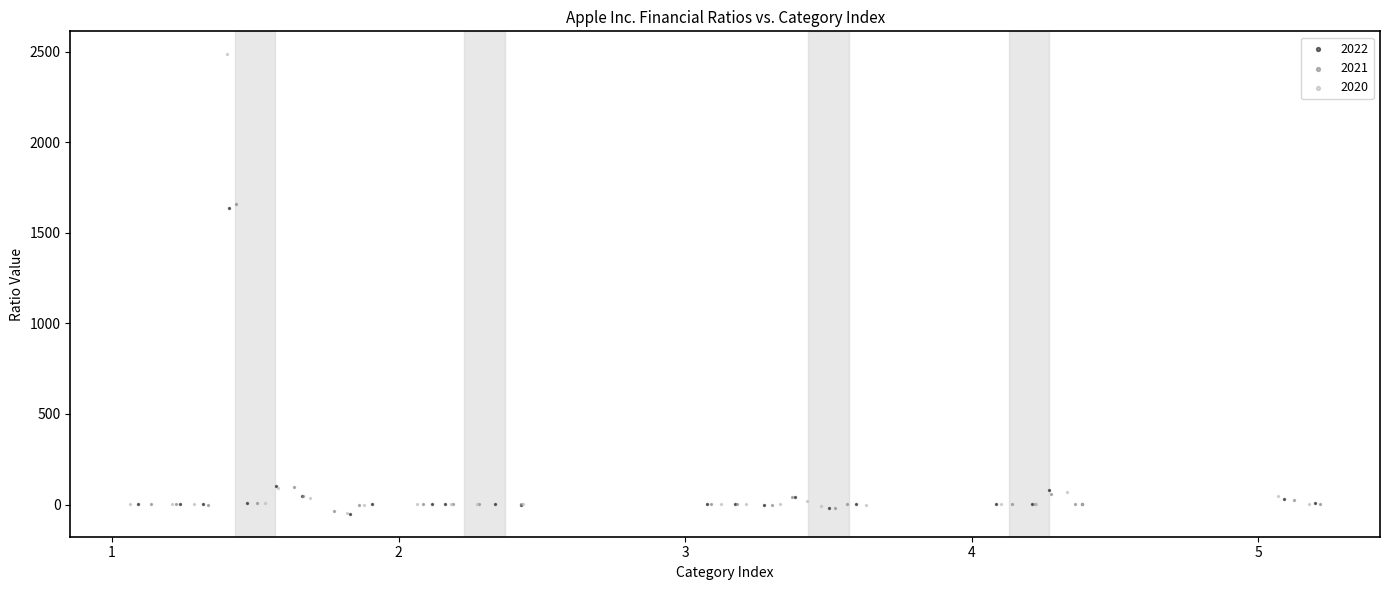

Which series reaches the maximum Y coordinate?

2020